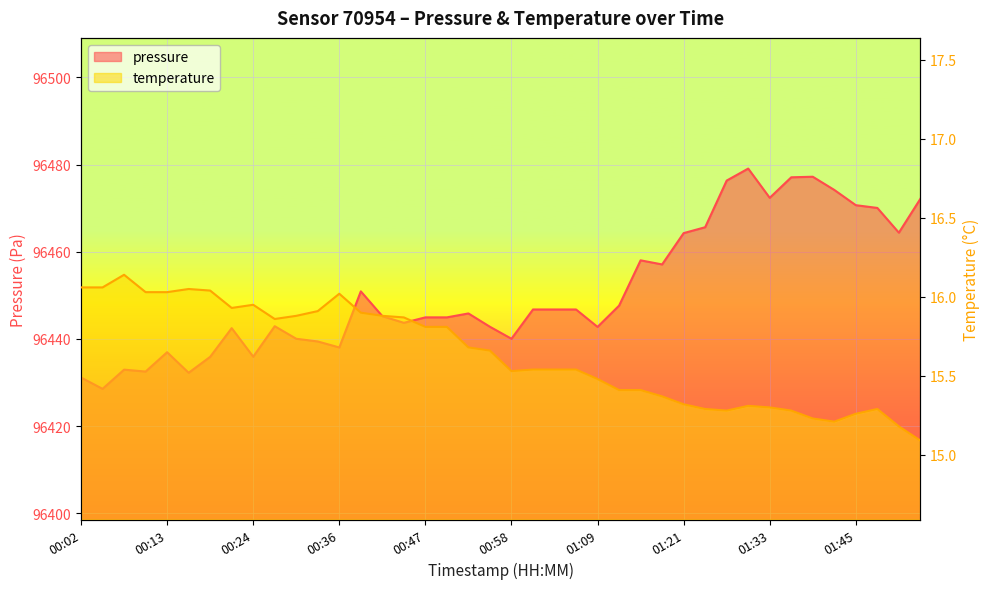

In pressure, how many points are higher than both neighbors (excluding endpoints)?

9